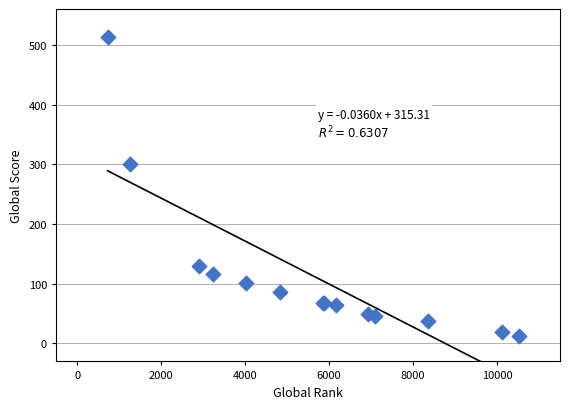

What Y value in the scatter plot is closest to 263?

301